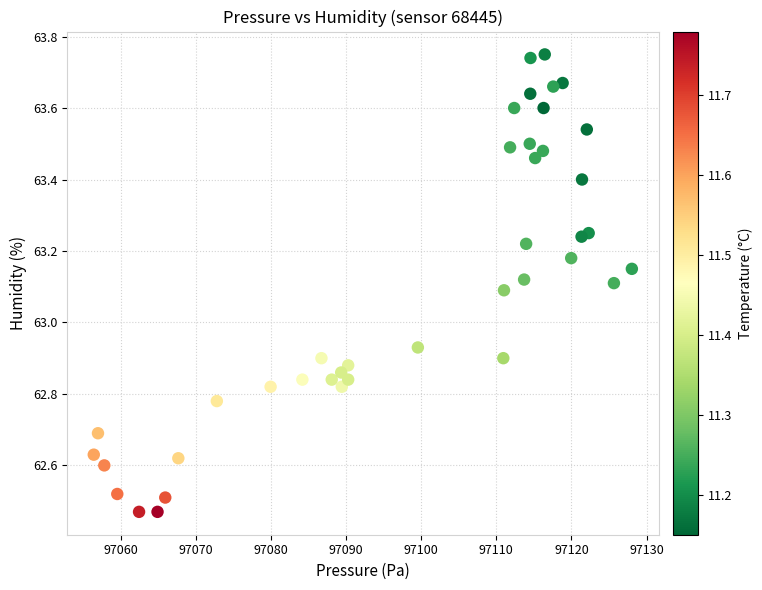

What is the range of X values (max minus min)?

71.7